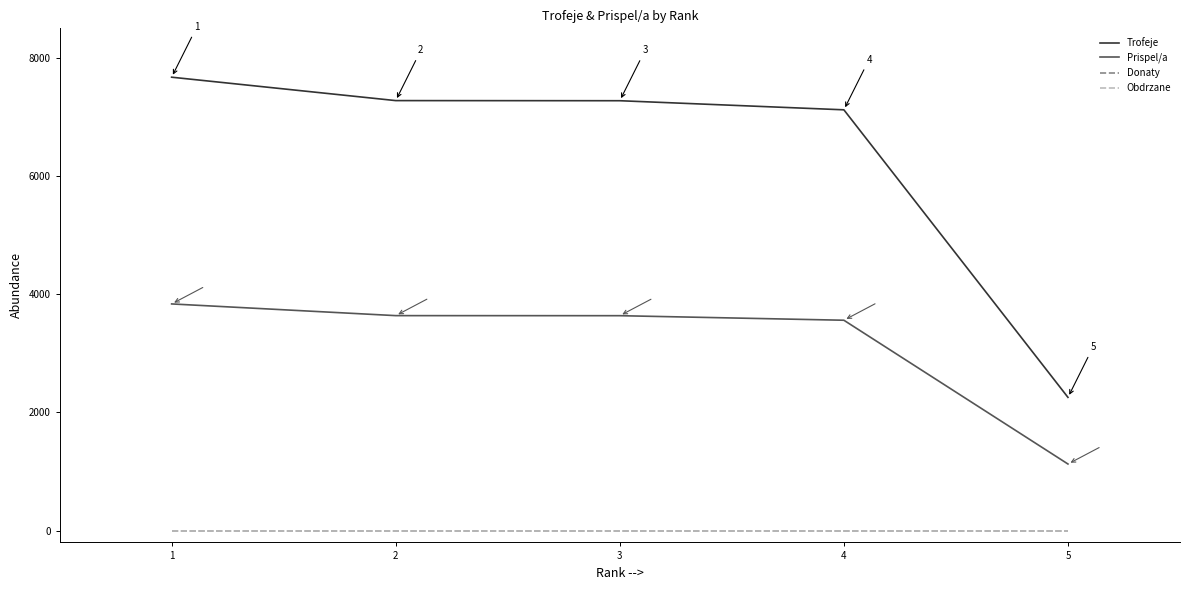

Reading left to right, what are all the values shown in this chart?

Trofeje: 7673	7277	7275	7121	2255
Prispel/a: 3836	3638	3637	3560	1127
Donaty: 0	0	0	0	0
Obdrzane: 0	0	0	0	0